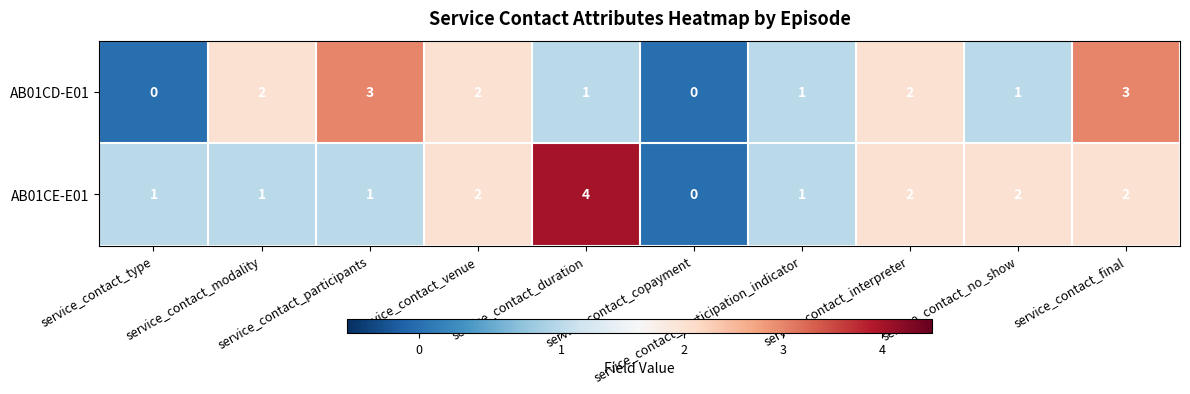

Which series has the largest total across all categories?

AB01CE-E01